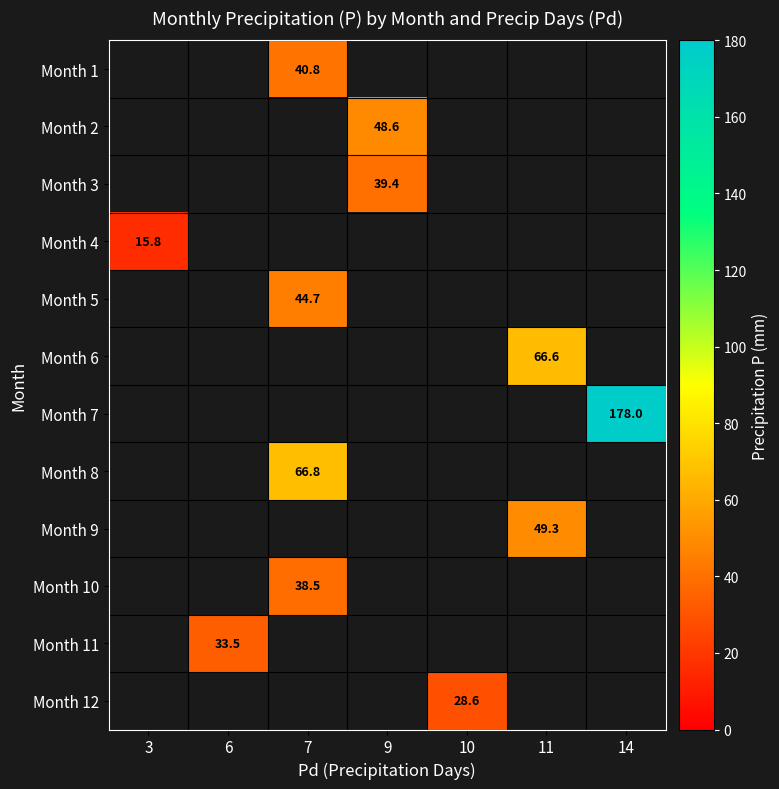

The Month 12 series shows 42.5 at 10. True or false?

False